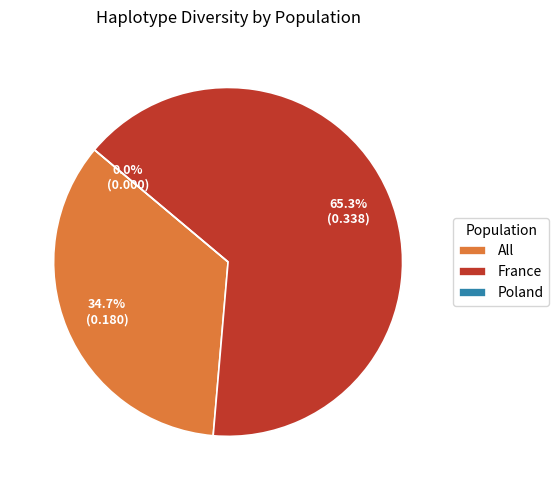

To the nearest percent, what is the average slice percentage?

33%